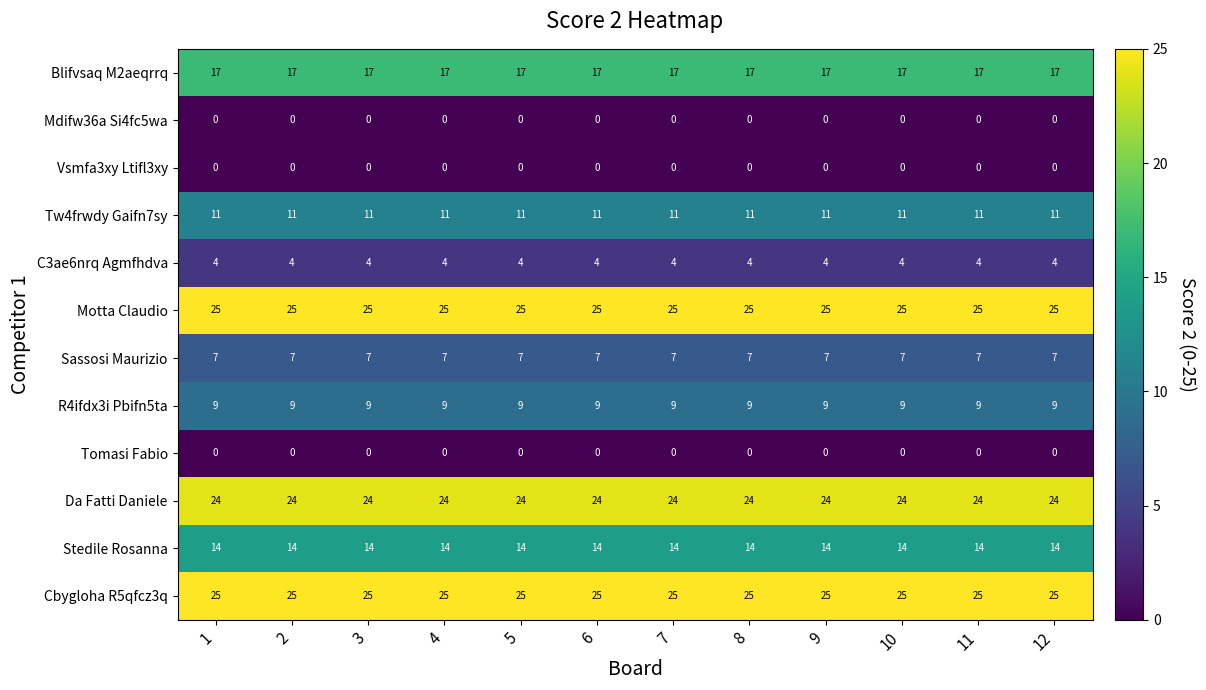

What is the highest value of the Cbygloha R5qfcz3q series?

25